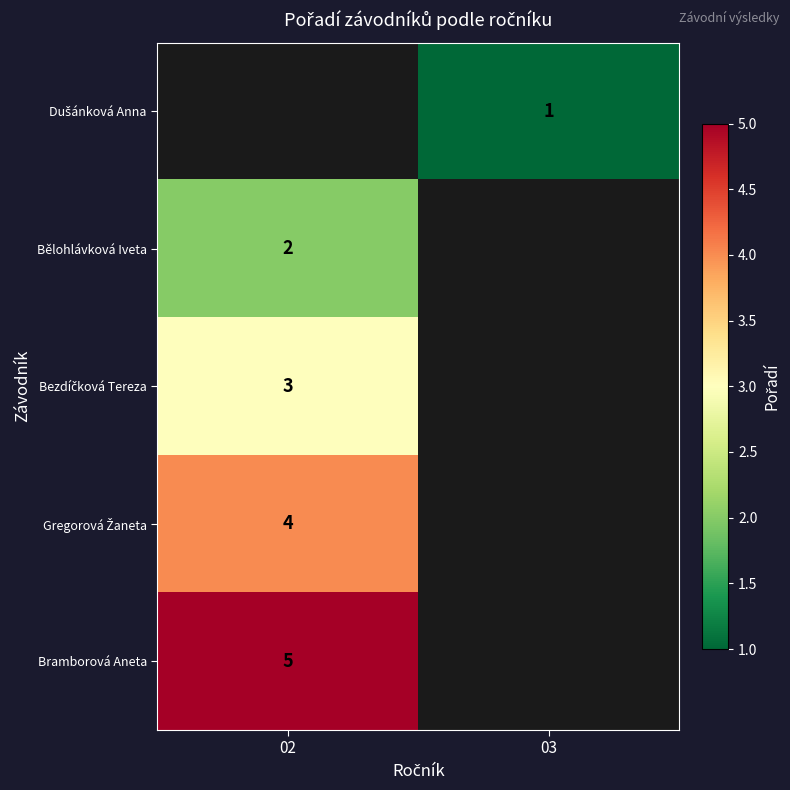

The Bramborová Aneta series shows 5 at 02. True or false?

True